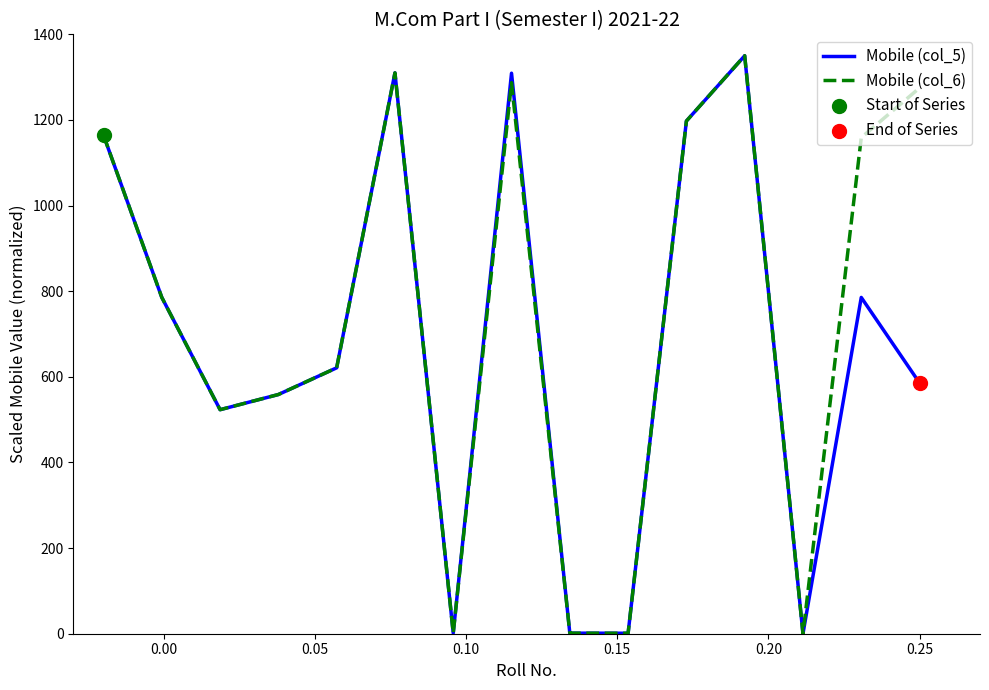

Which series has the largest total across all categories?

Mobile (col_6)